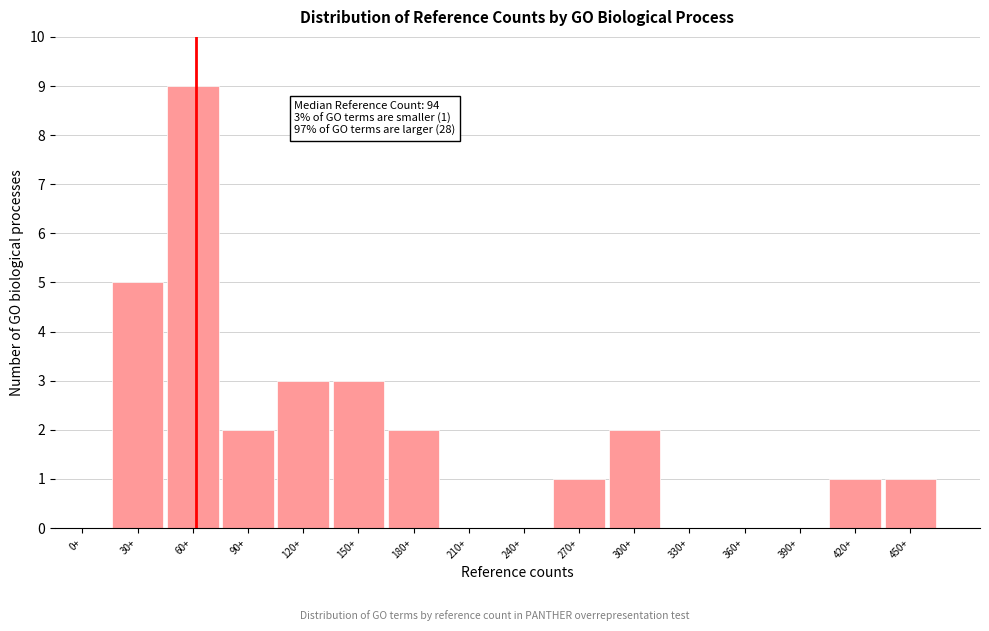

Reading right to left, transcribe all the data shown in this chart.

450+=1	420+=1	390+=0	360+=0	330+=0	300+=2	270+=1	240+=0	210+=0	180+=2	150+=3	120+=3	90+=2	60+=9	30+=5	0+=0